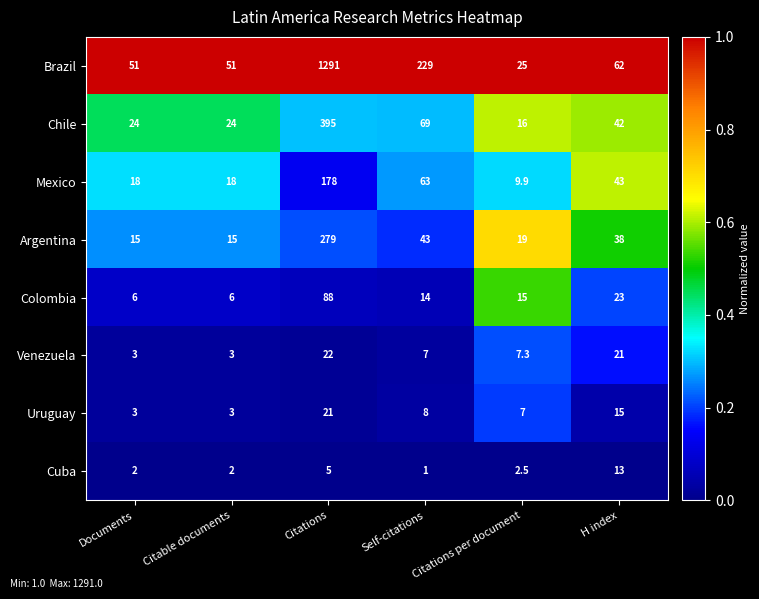

At which category is the sum across all series the highest?

Citations